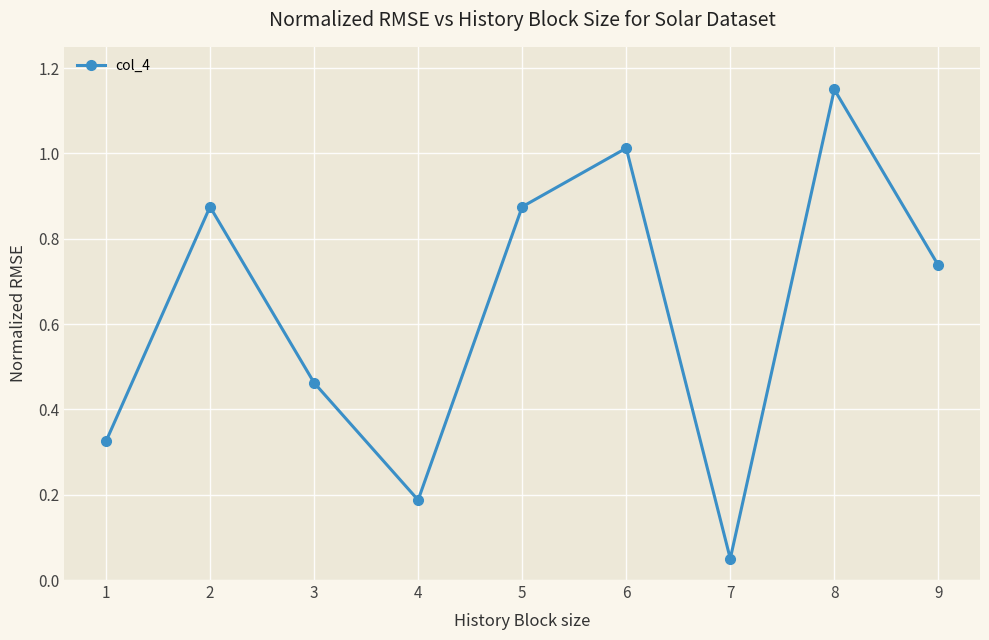

What is the sum of the values at 3 and 6?

1.5